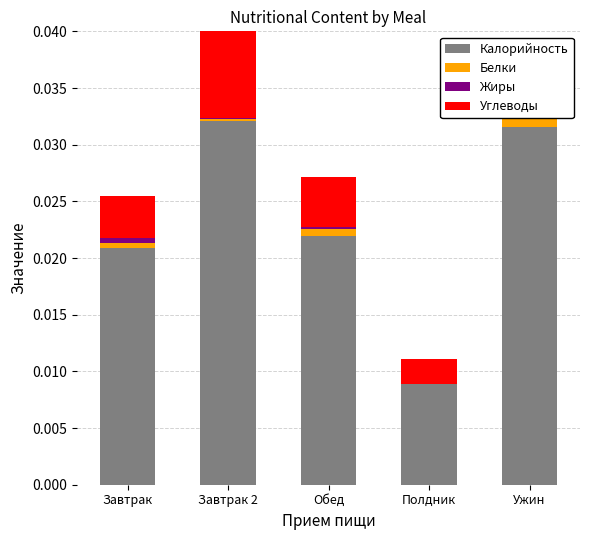

True or false: Жиры has a value of -0.0 at Полдник.

False